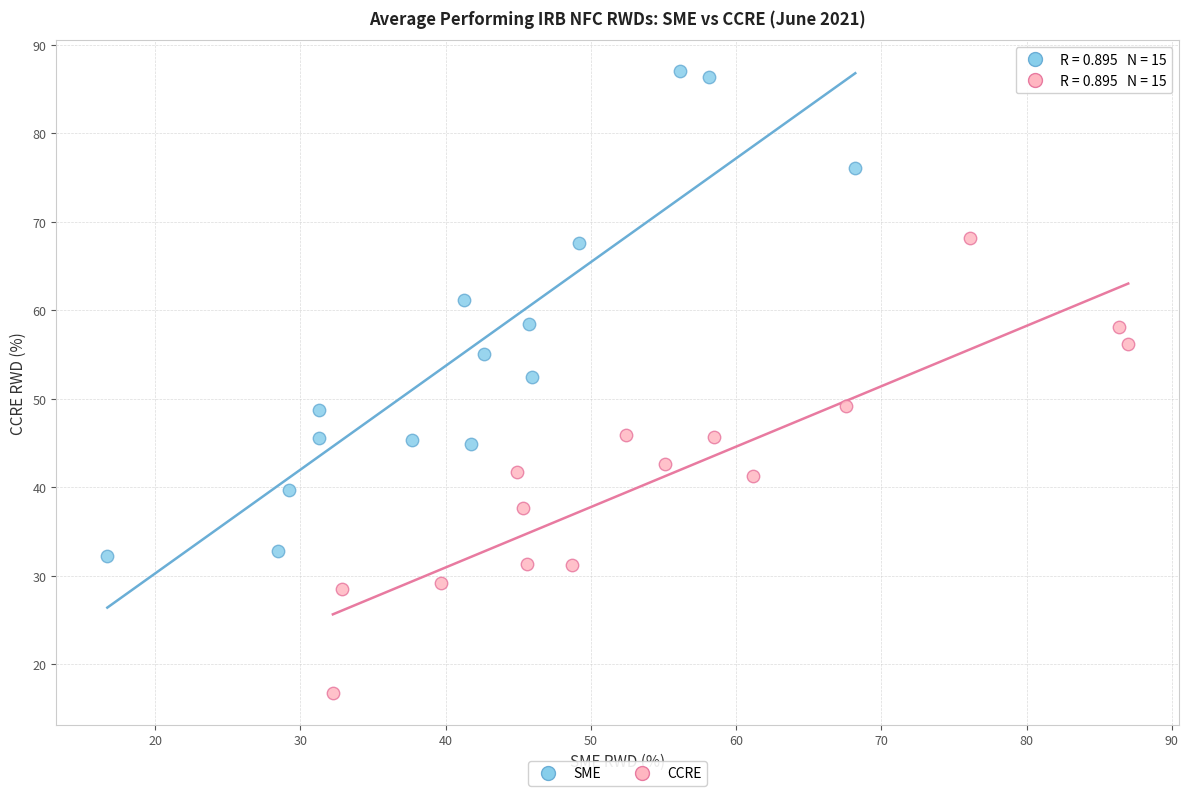

Which series reaches the minimum Y coordinate?

CCRE